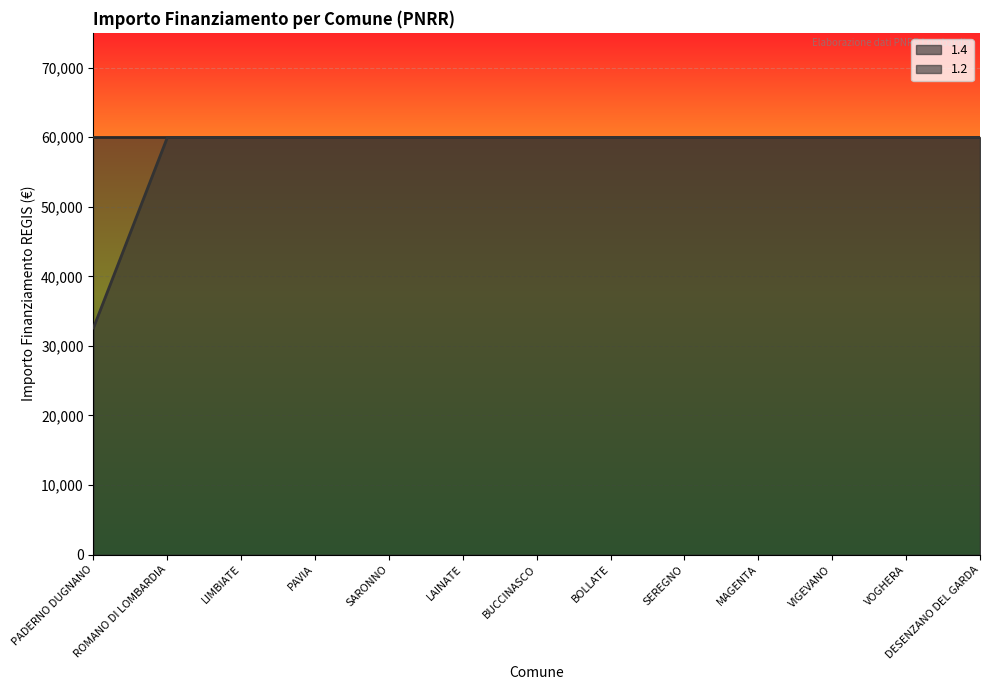

Does the chart display data point markers on the line(s)?

No